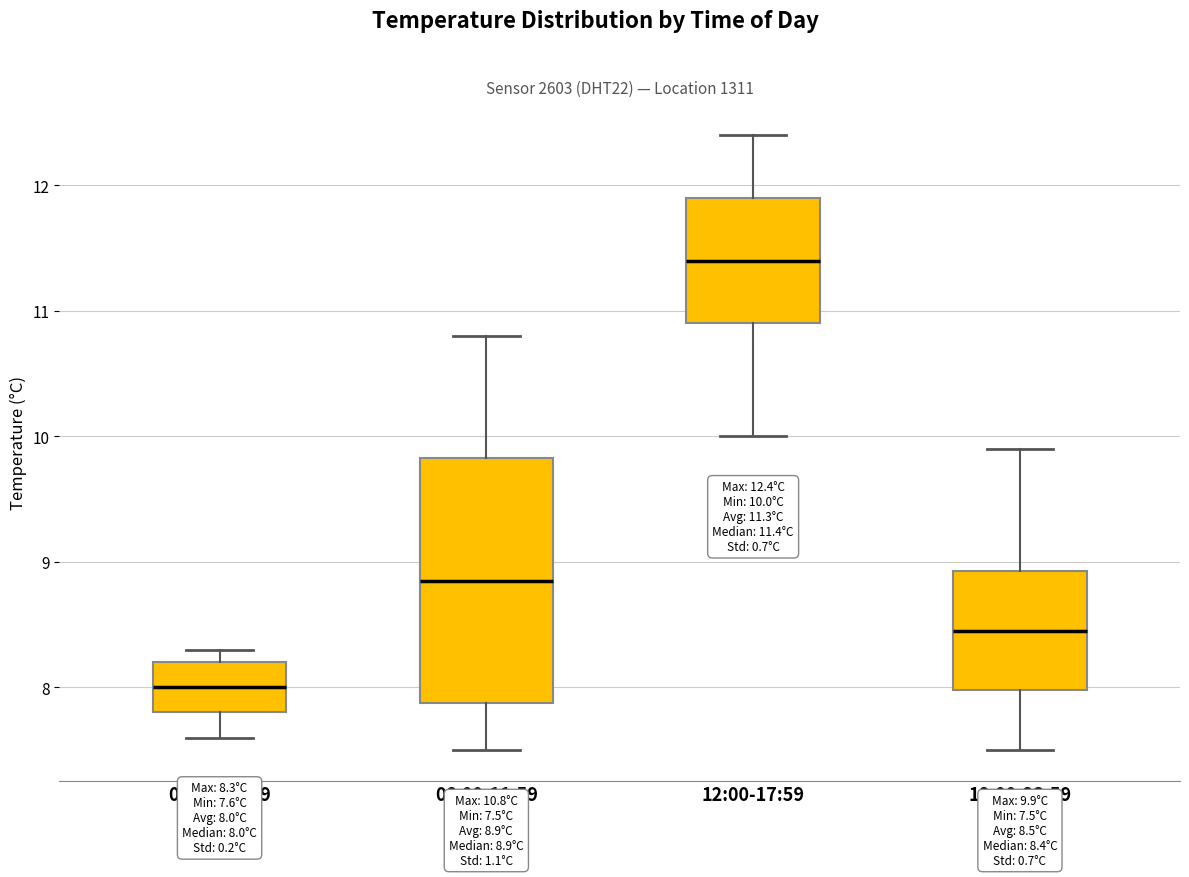

Which box's median line is the highest?

12:00-17:59